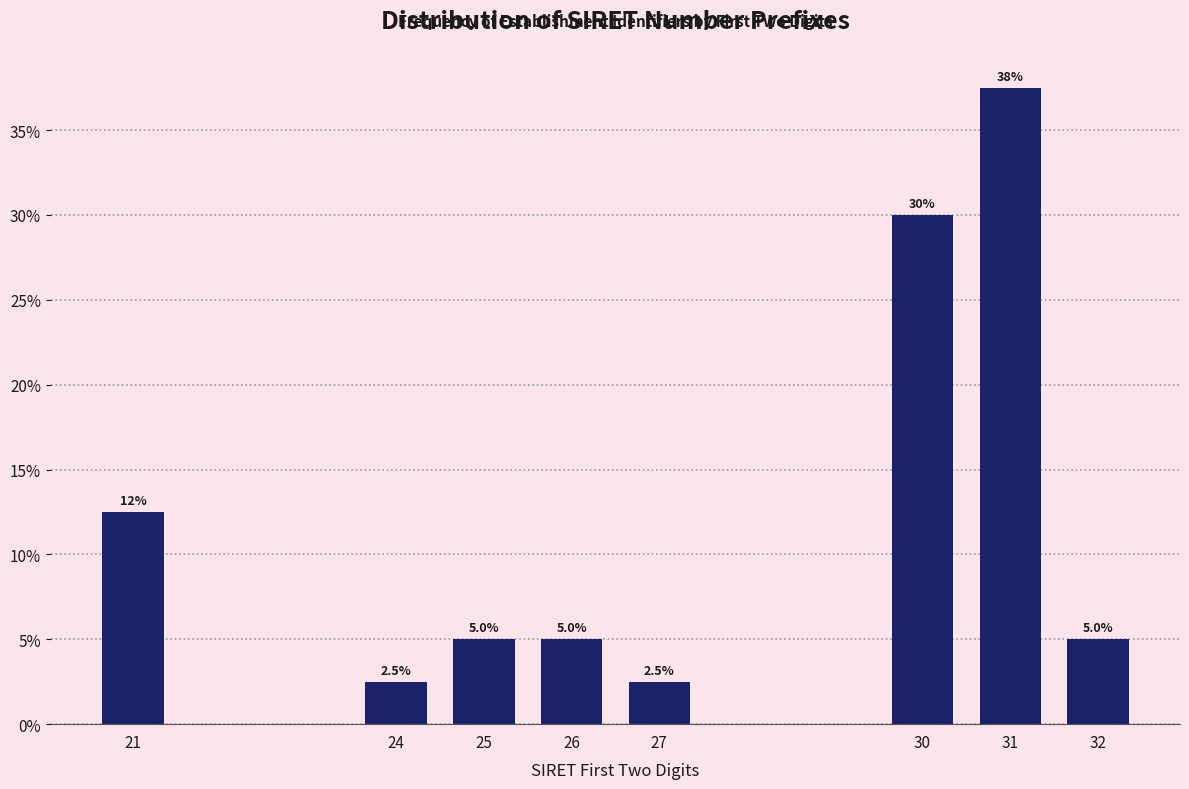

Reading left to right, what are all the values shown in this chart?

21=12.5	24=2.5	25=5.0	26=5.0	27=2.5	30=30.0	31=37.5	32=5.0